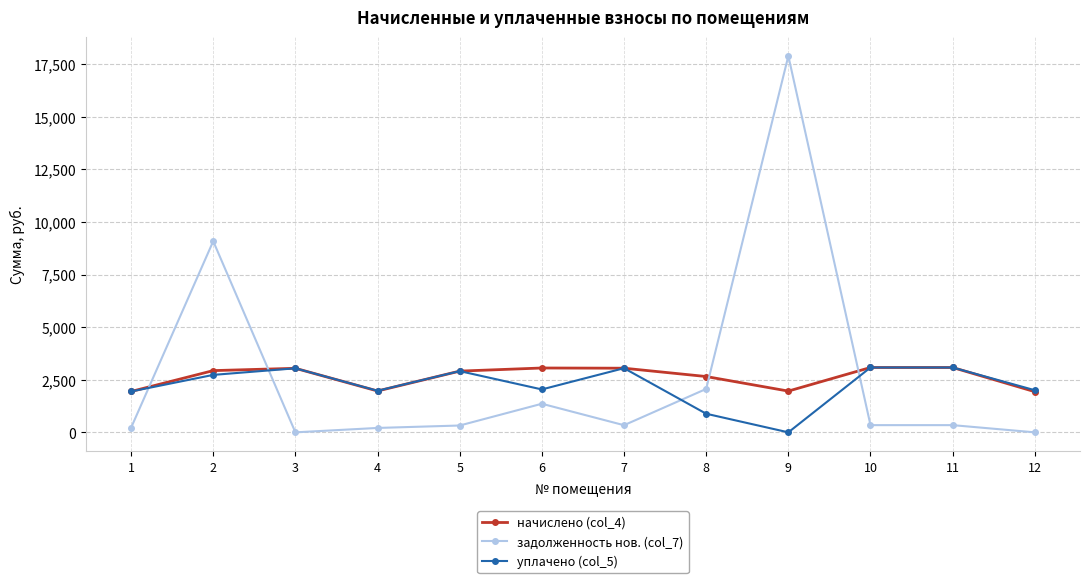

Does the chart have visible grid lines?

Yes